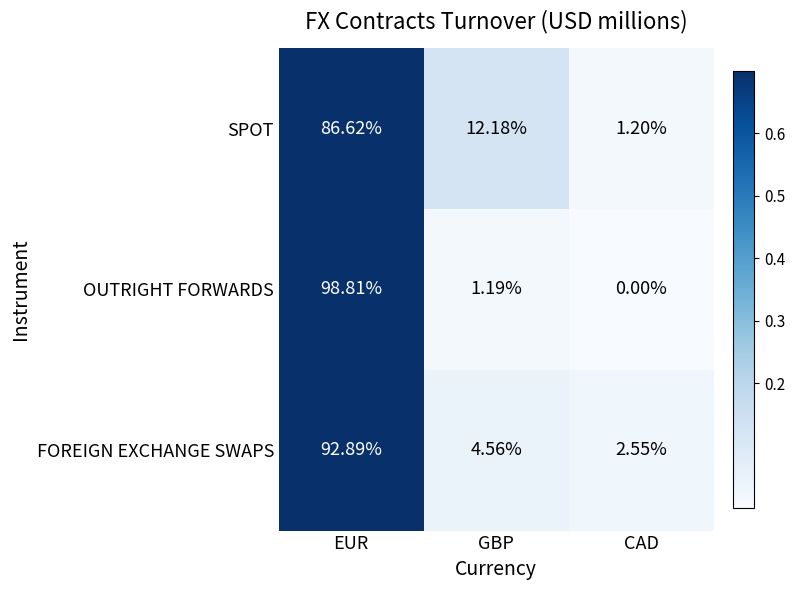

Which category has the lowest value in the OUTRIGHT FORWARDS series?

CAD